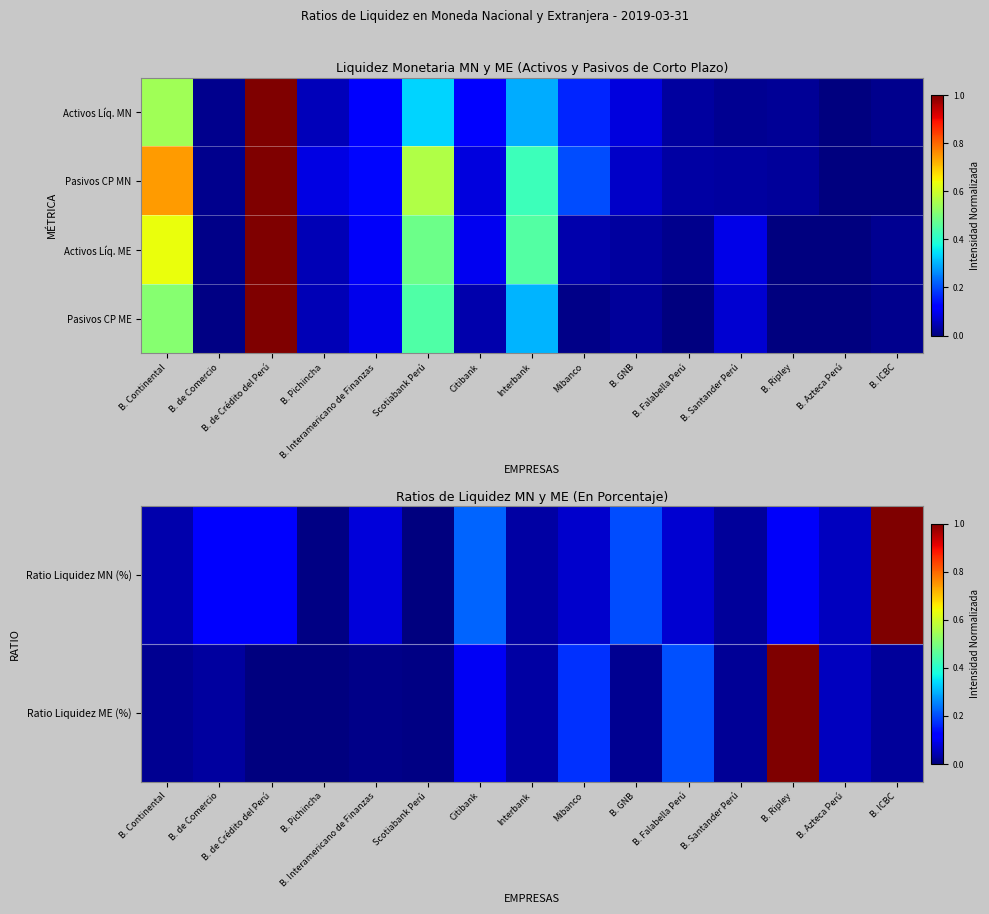

What is the sum of all Ratio Liquidez ME (%) values?

1.7